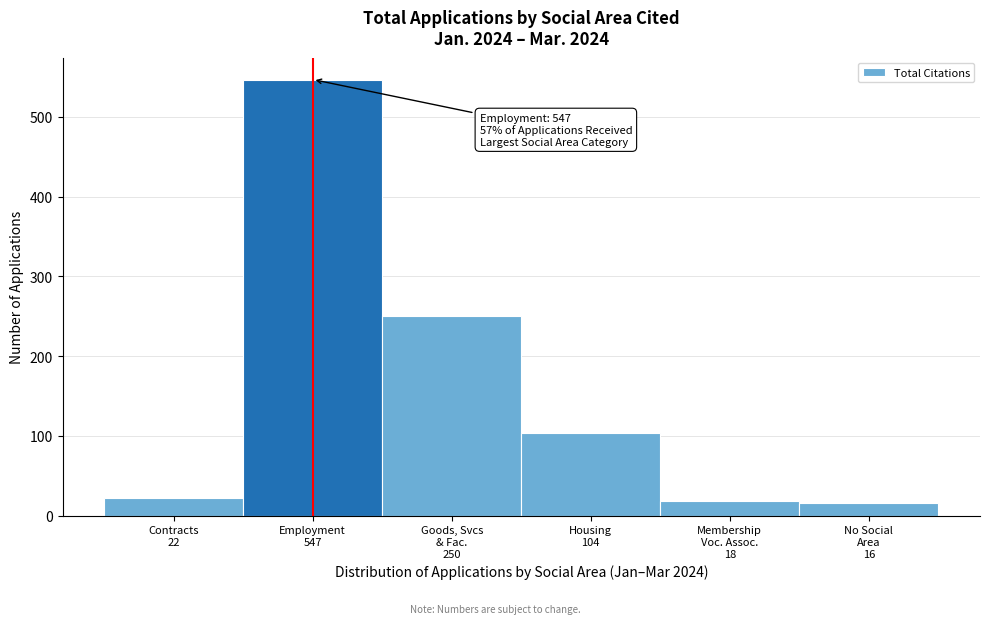

What is the difference between the second highest and minimum values?

234